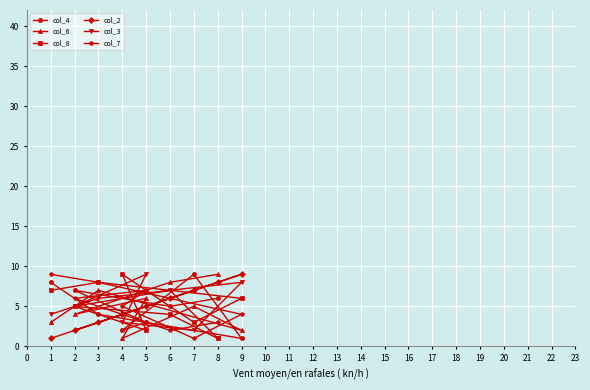

At how many categories does at least one series exceed 2?

9